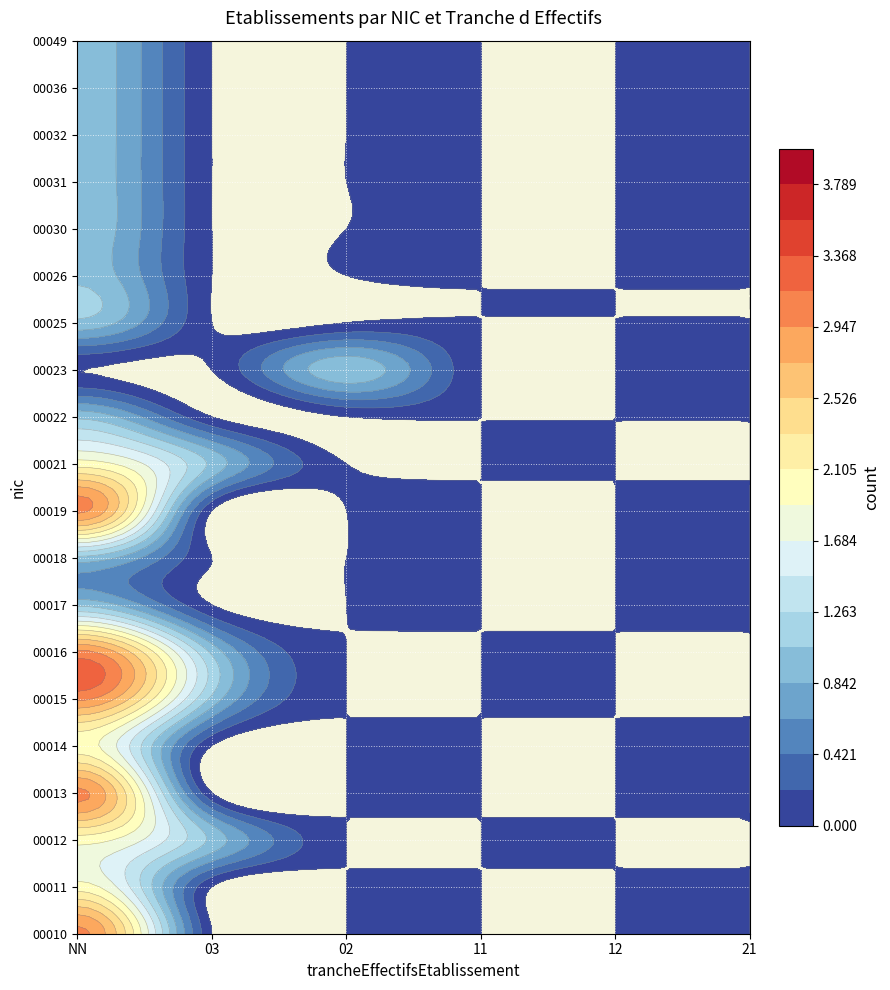

Which series changed the most between NN and 21?

00015